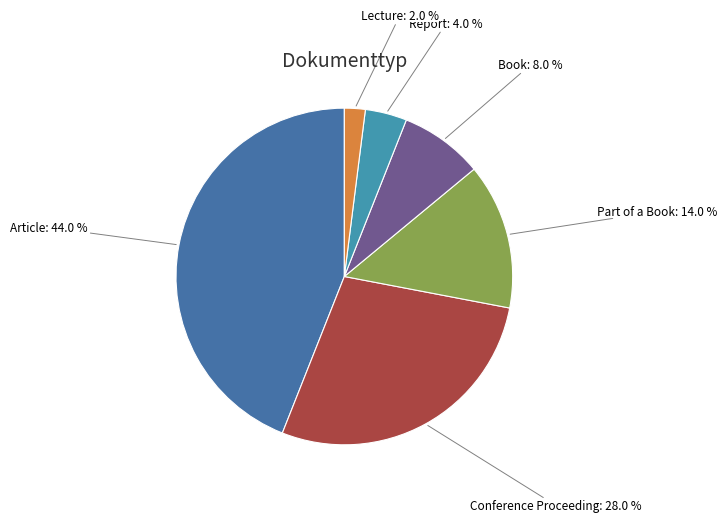

Count the number of slices in the pie.

6